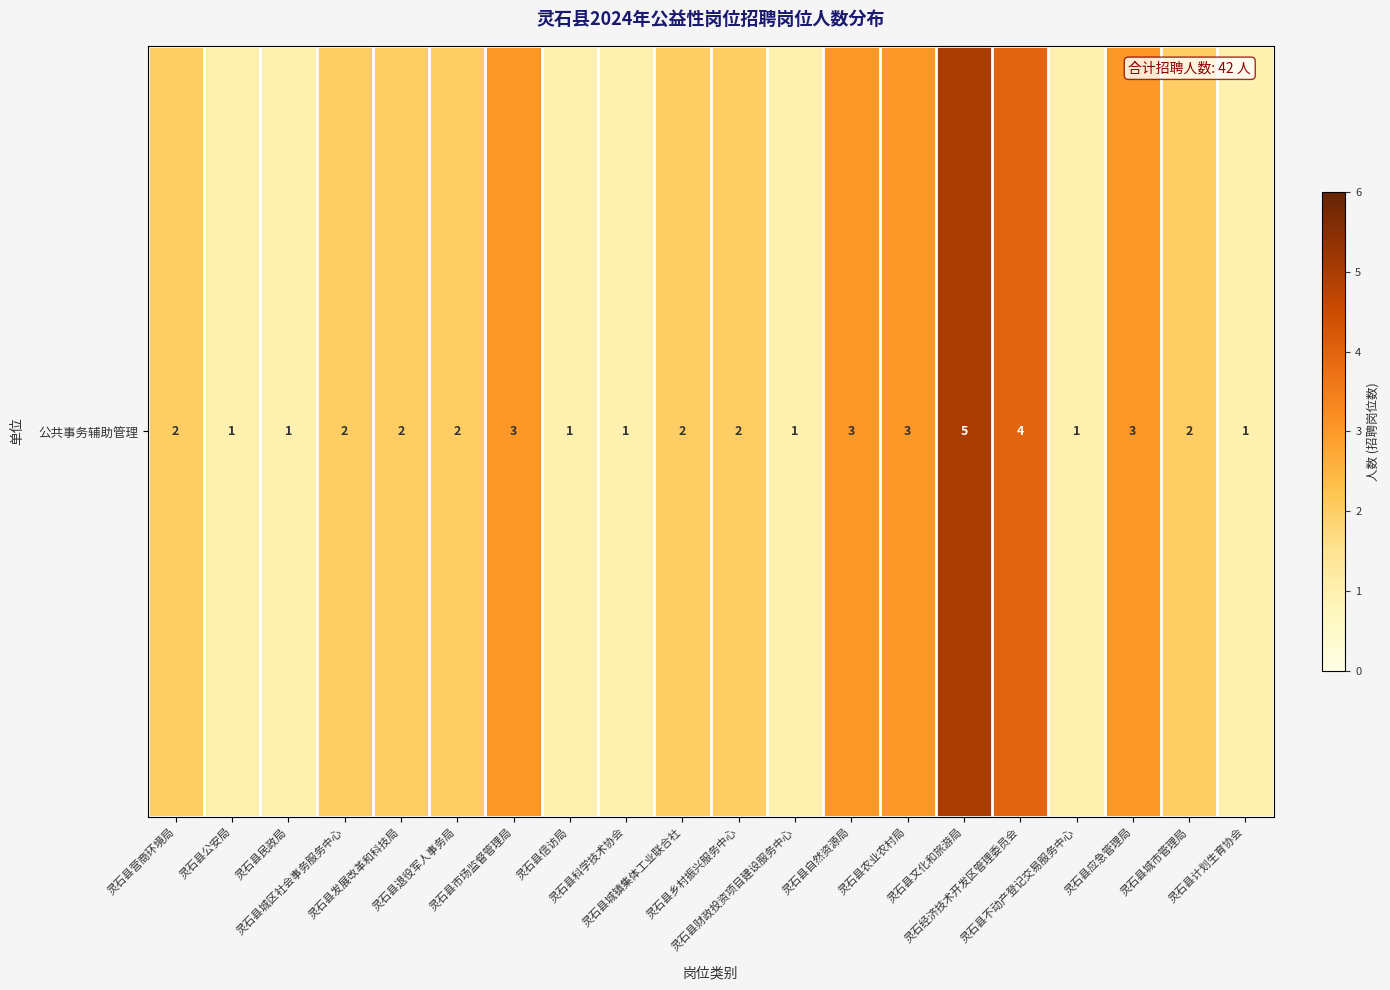

Where does the data first go above 2?

灵石县市场监督管理局